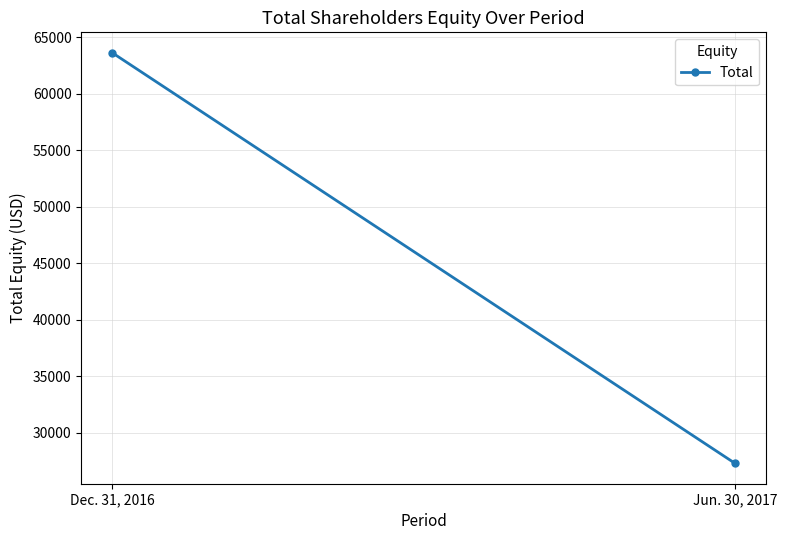

What is the value of the 1st point from the left?

63631